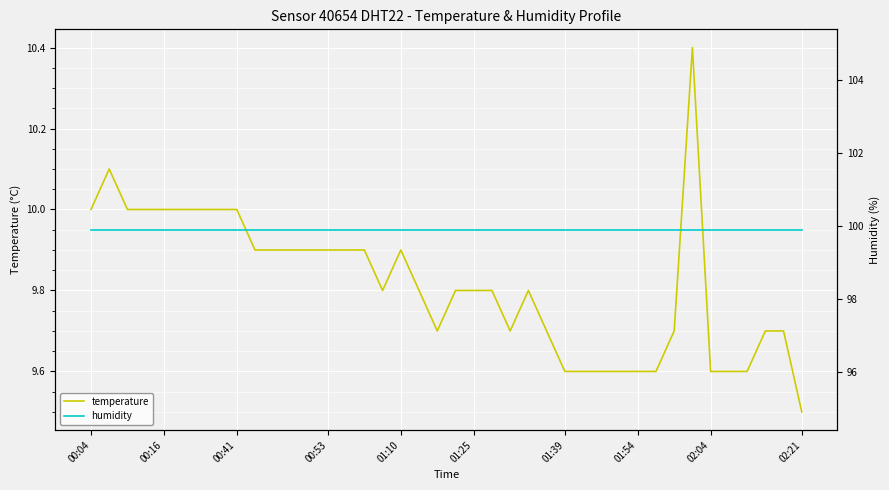

What is the total value across all series at 32?

109.6